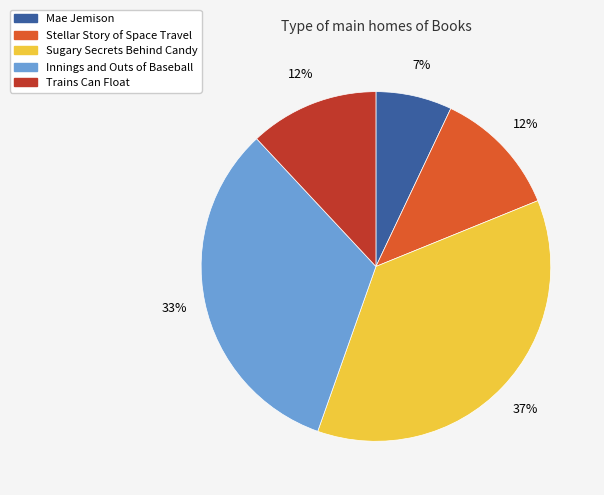

What percentage is the Sugary Secrets Behind Candy slice, to the nearest percent?

37%